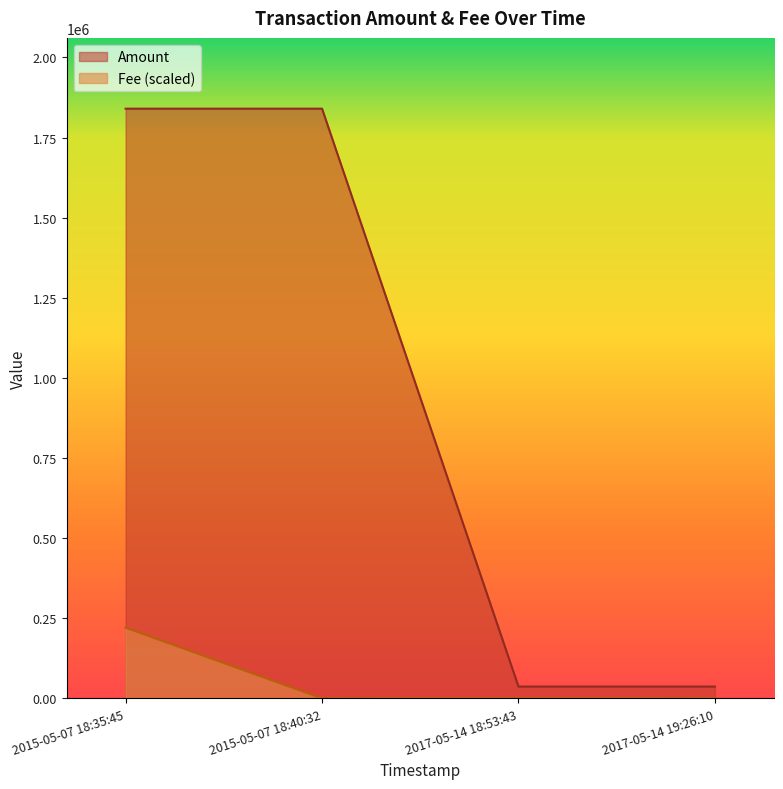

Reading right to left, extract all data points from this chart.

37181	37182	1839999	1840000